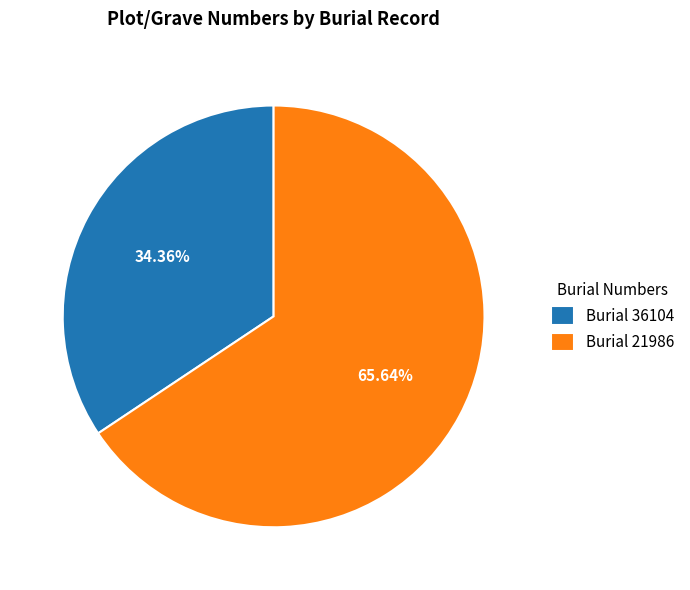

Between Burial 36104 and Burial 21986, which is larger?

Burial 21986